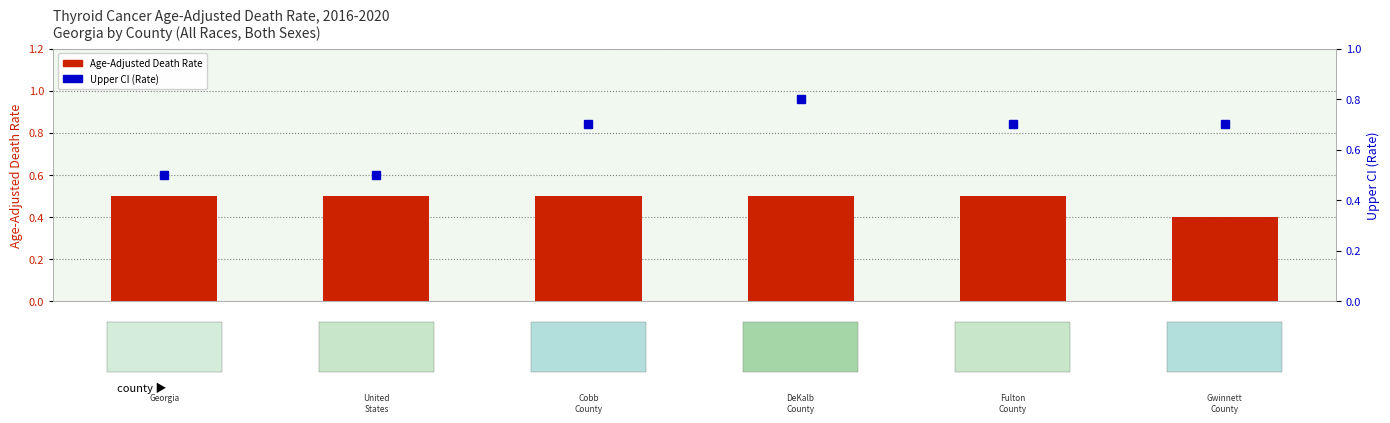

What is the value of the Upper CI (Rate) bar at the 1st from the left?

0.5